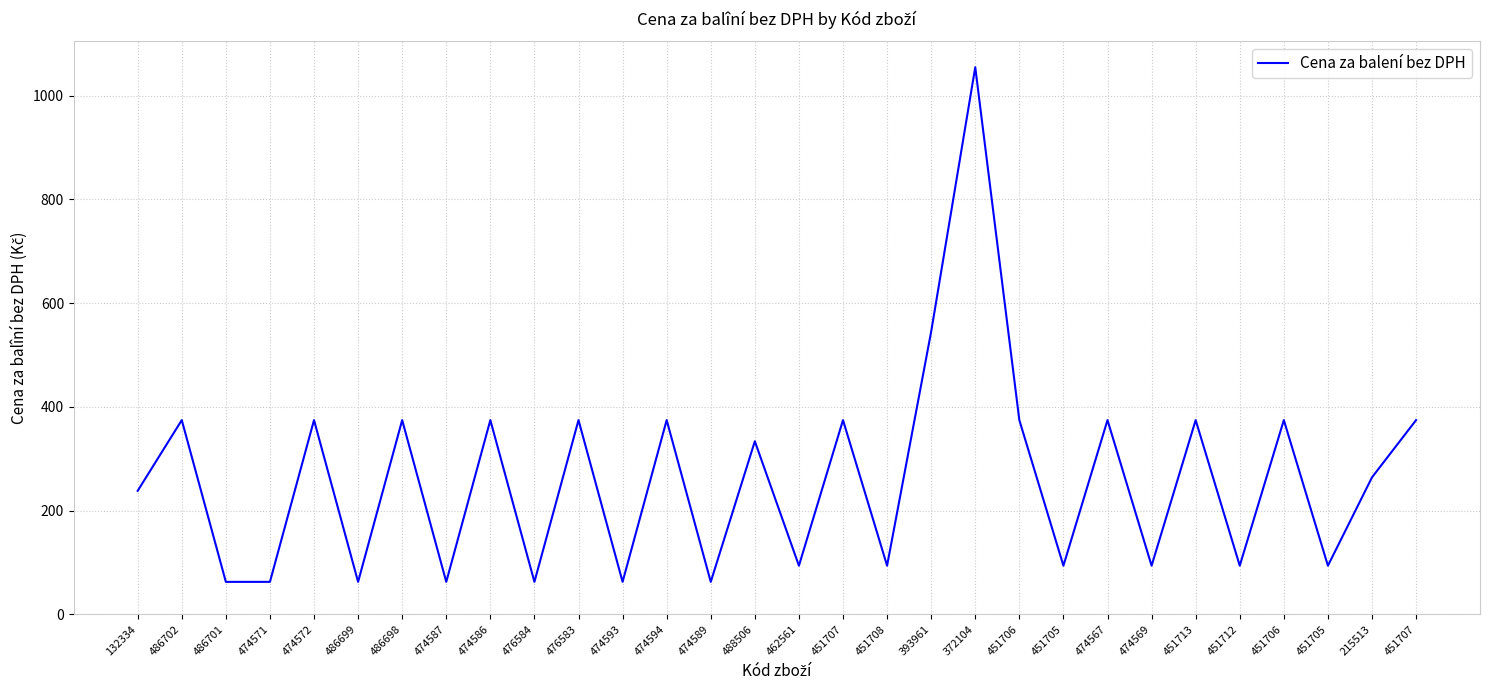

Reading left to right, extract all data points from this chart.

238.0	374.4	62.4	62.4	374.4	62.4	374.4	62.4	374.4	62.4	374.4	62.4	374.4	62.4	333.6	93.6	374.4	93.6	545.0	1055.0	374.4	93.6	374.4	93.6	374.4	93.6	374.4	93.6	264.0	374.4